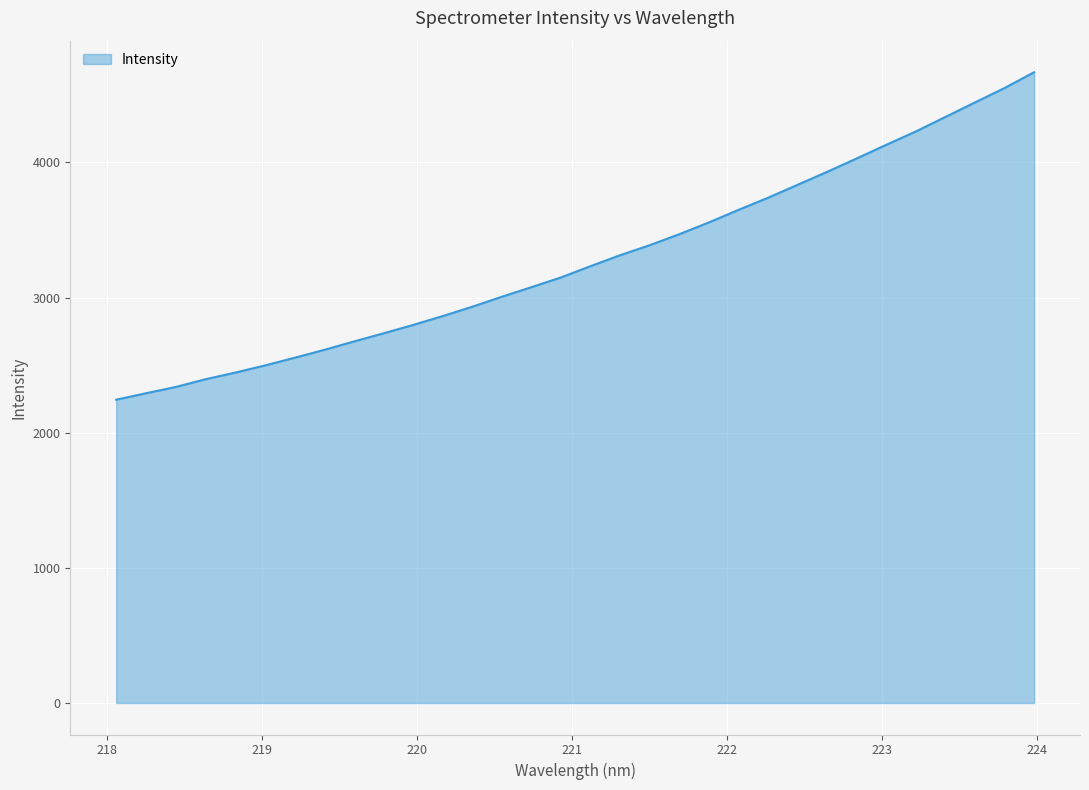

Count the number of values greater than 3231.

16